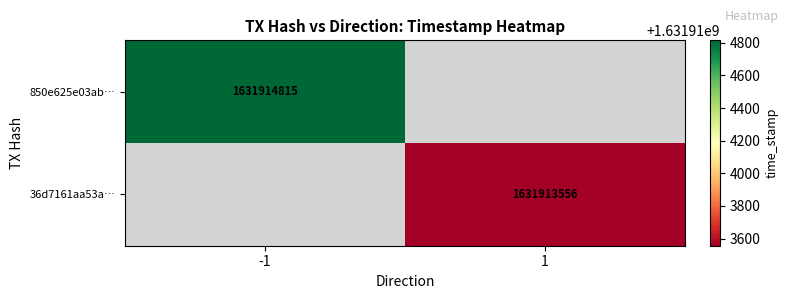

Which has a higher value, direction or time_stamp?

time_stamp